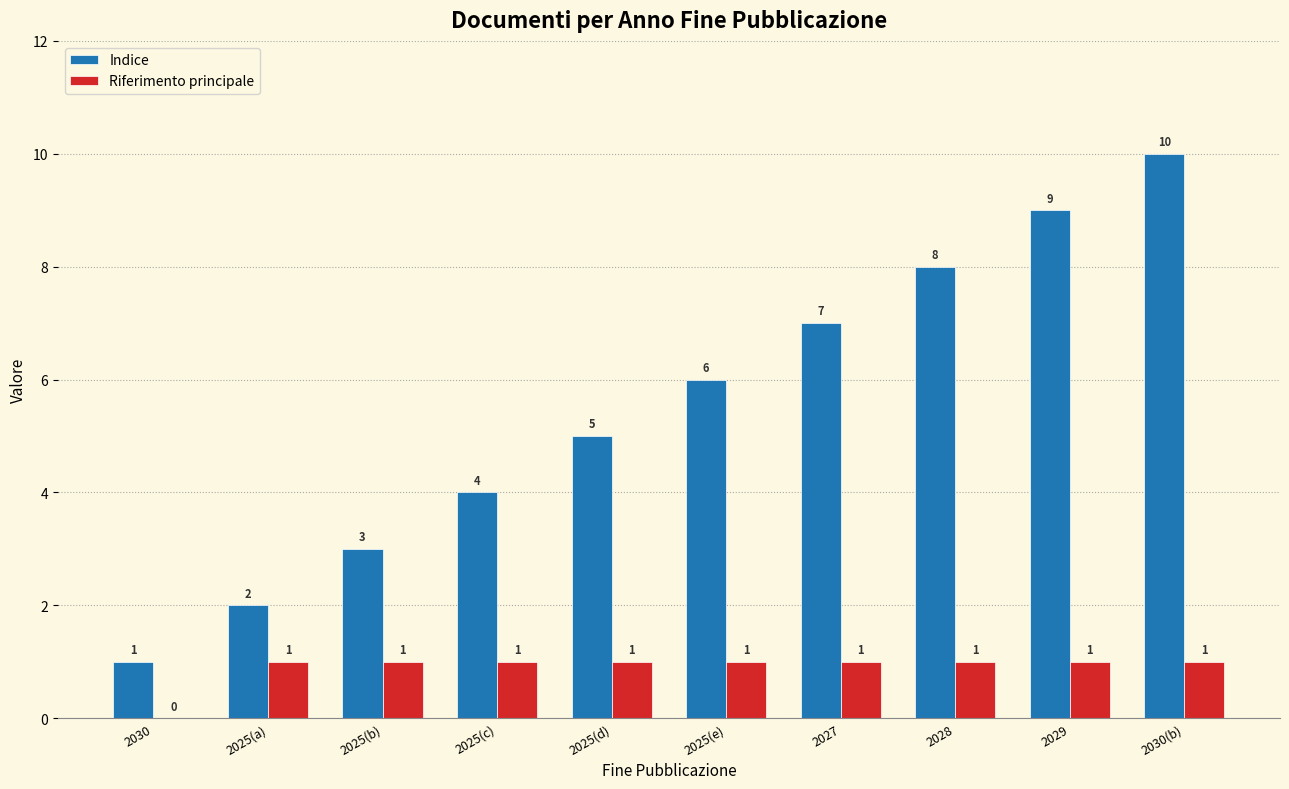

Which series has the largest range (max minus min)?

Indice